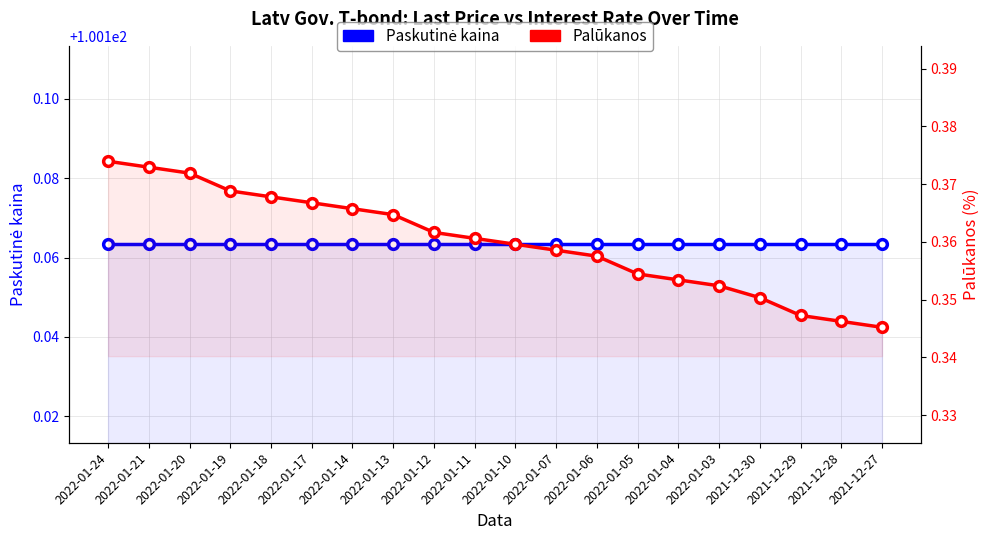

What is the total value across all series at 2022-01-06?

100.5